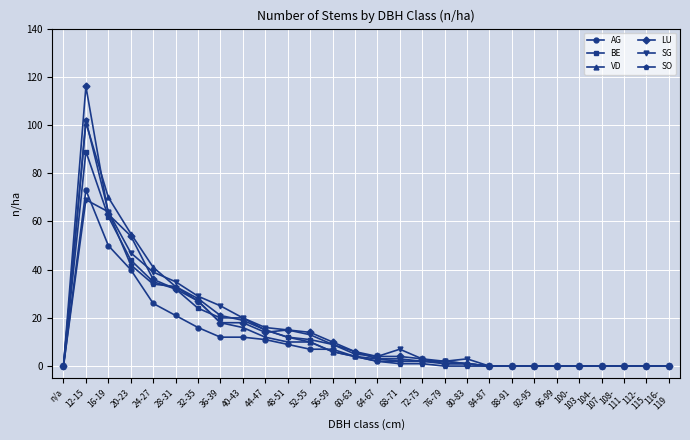

What is the highest value of the BE series?

89